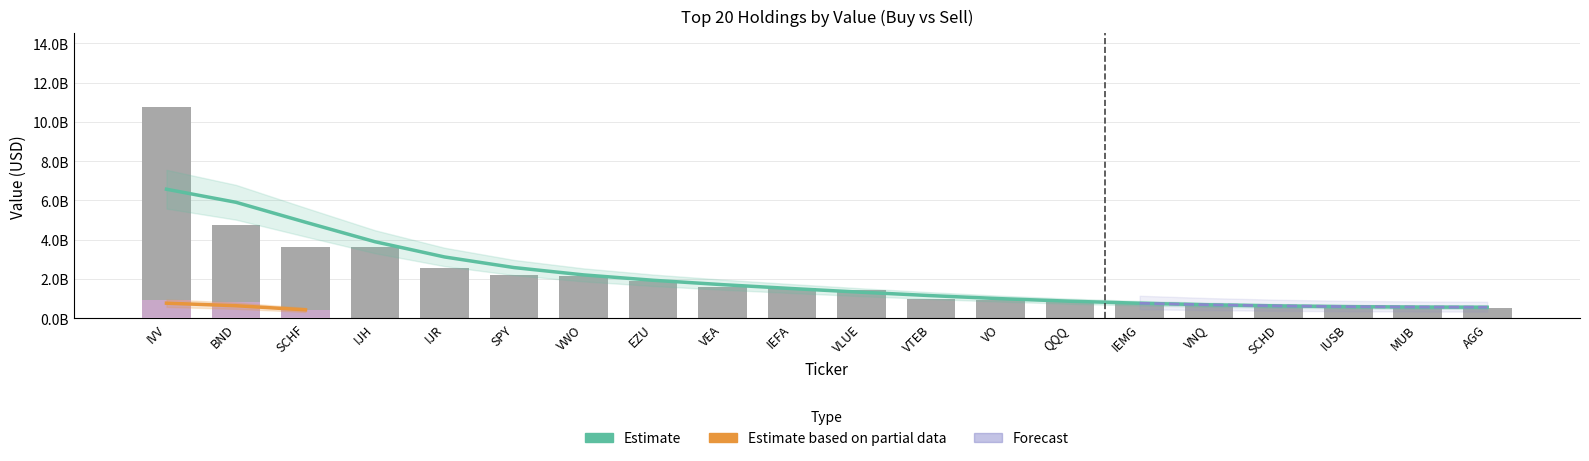

How many values are below 1520866463?

10